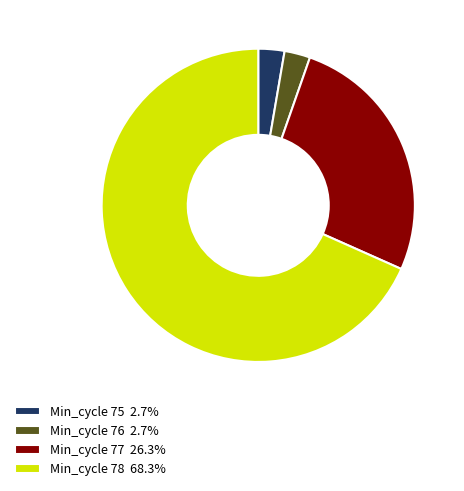

Approximately how many times larger is the value at Min_cycle 78 68.3% compared to Min_cycle 76 2.7%?

25.7